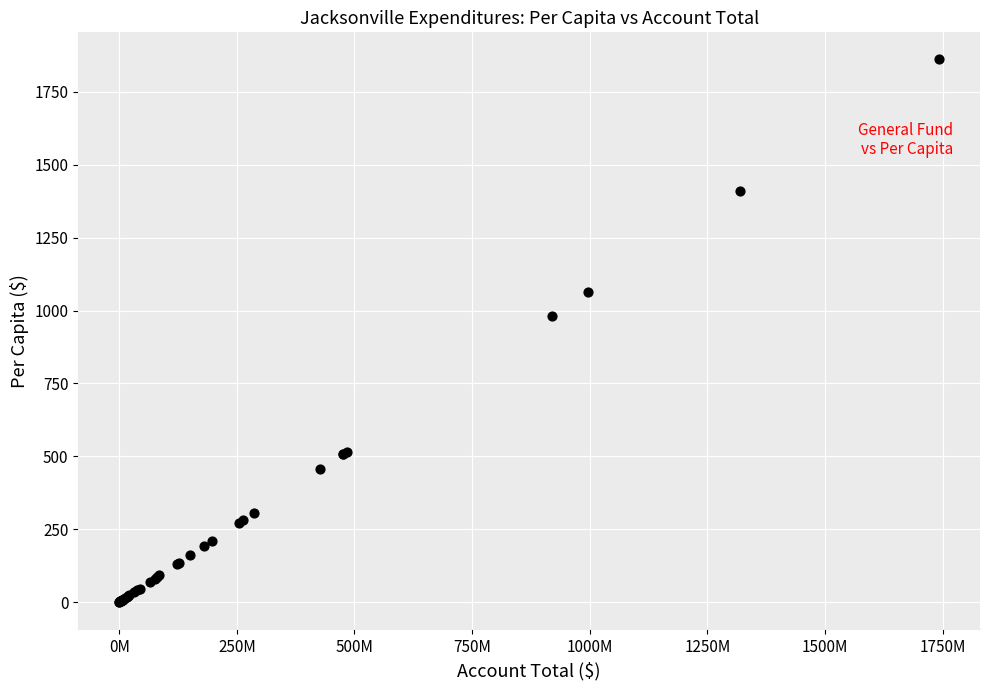

What Y value in the scatter plot is closest to 930?

981.6